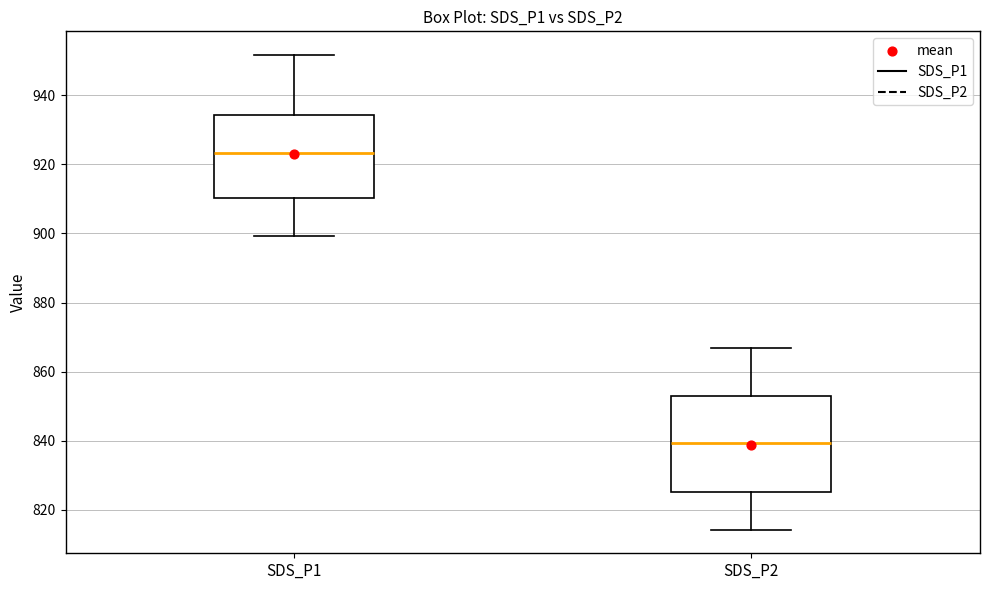

Reading left to right, read every box against the y-axis: the position of its median line, the range the box covers, and the ends of its whiskers. The values are not printed on the chart, so give them approximately, as read against the axis.

SDS_P1: median 924, box 910 to 934, whiskers 900 to 952
SDS_P2: median 840, box 826 to 852, whiskers 814 to 866